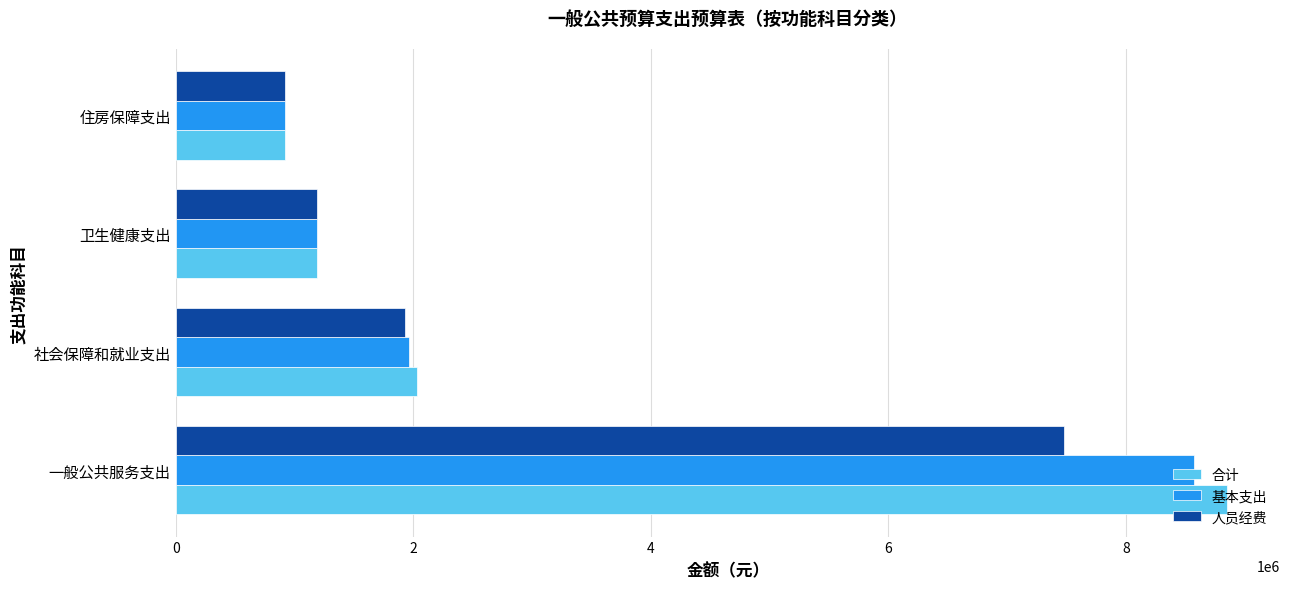

What is the difference between the highest and lowest values at 一般公共服务支出?

1373200.0